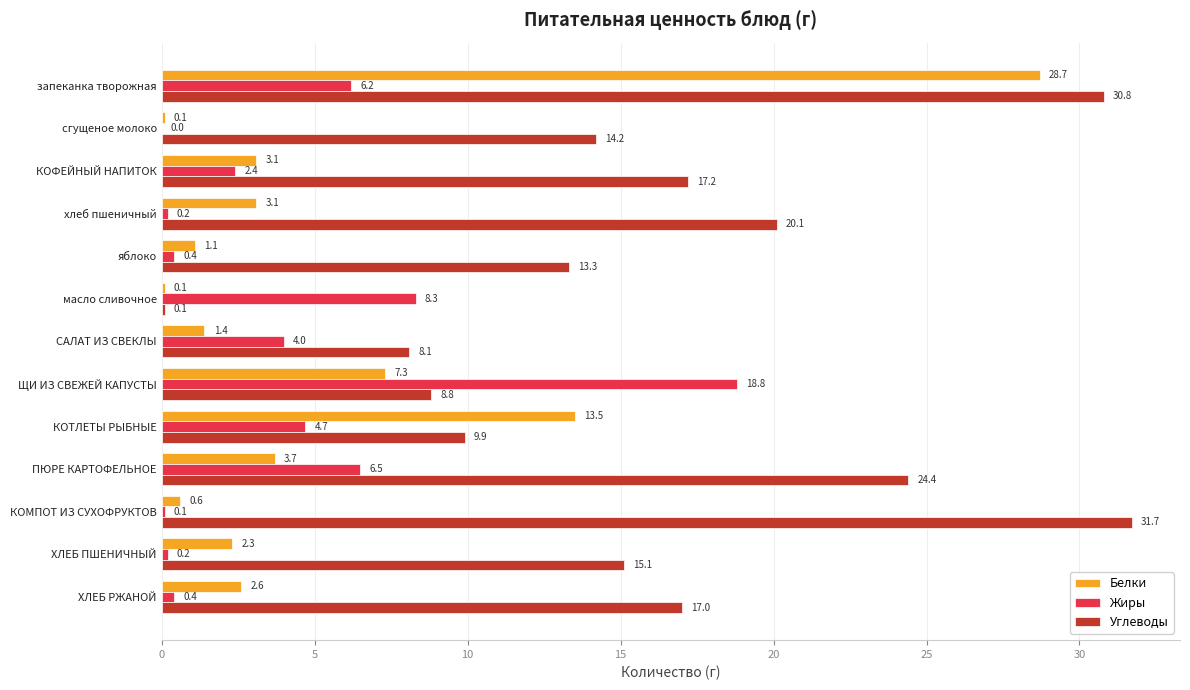

True or false: Углеводы has a value of 9.9 at КОТЛЕТЫ РЫБНЫЕ.

True